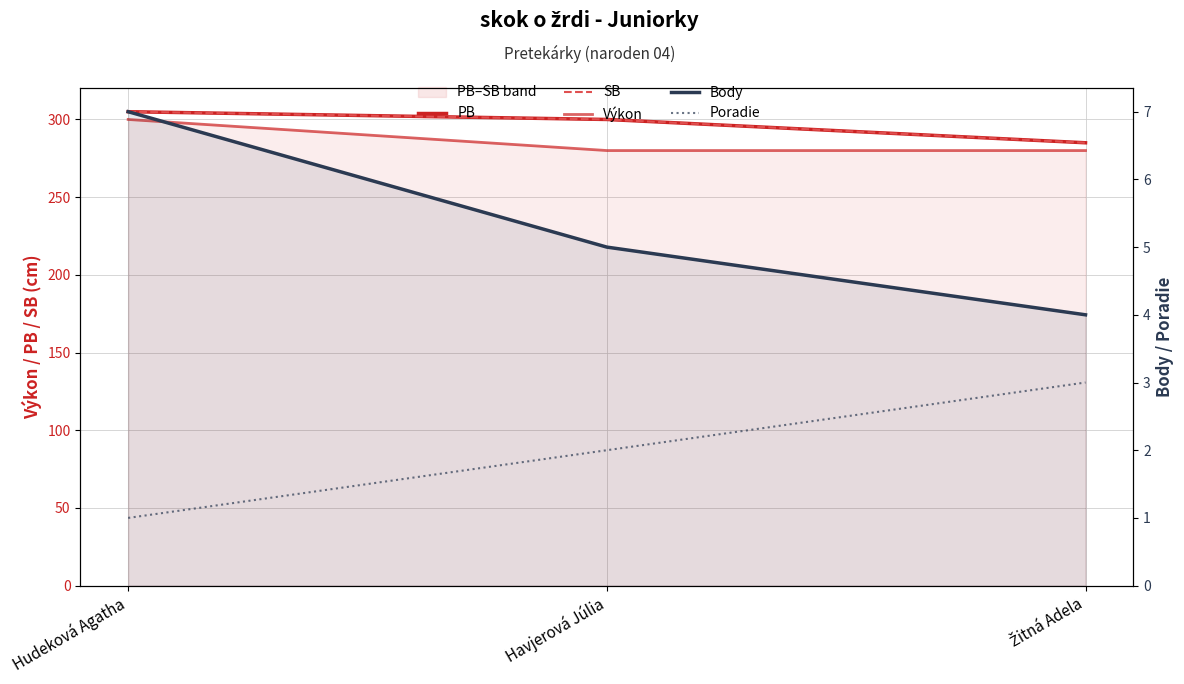

What is the difference between the Výkon values at Hudeková Agatha and Žitná Adela?

20